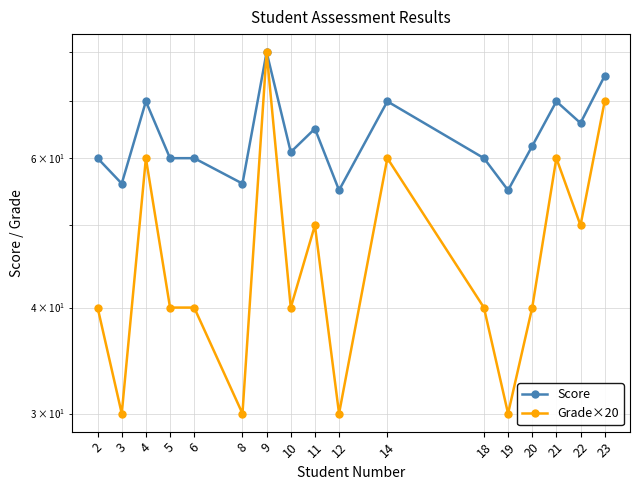

What is the sum of the Grade×20 values at 3 and 18?

70